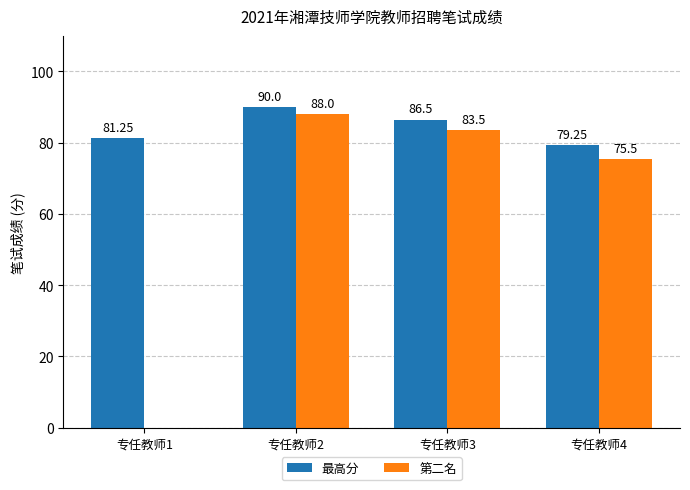

Is the value of 最高分 at 专任教师3 greater than the value of 第二名 at 专任教师3?

Yes